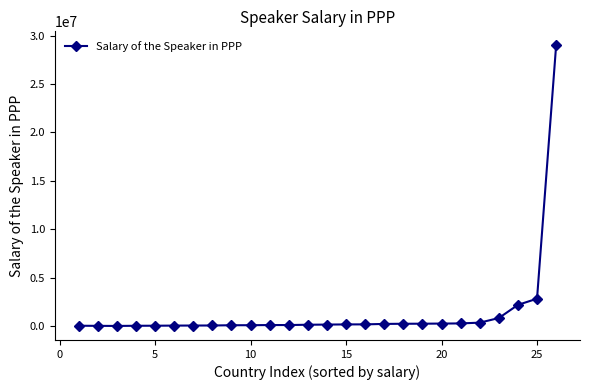

What is the smallest value displayed?

10297